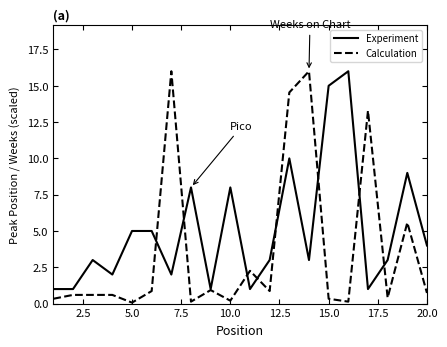

What is the greatest value displayed?

16.0